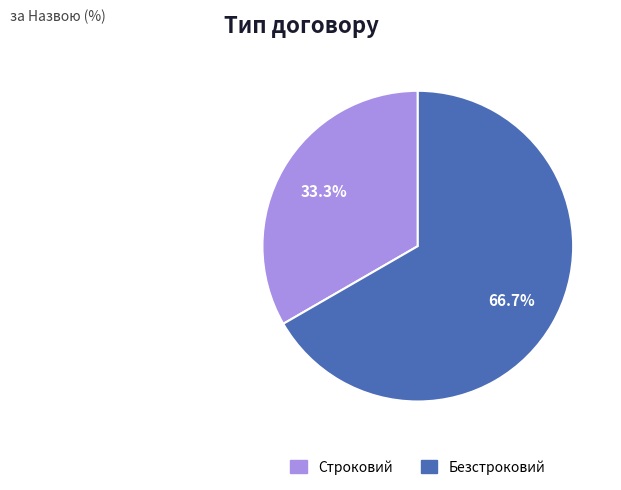

To the nearest percent, what is the difference between the Безстроковий and Строковий slice percentages?

33%